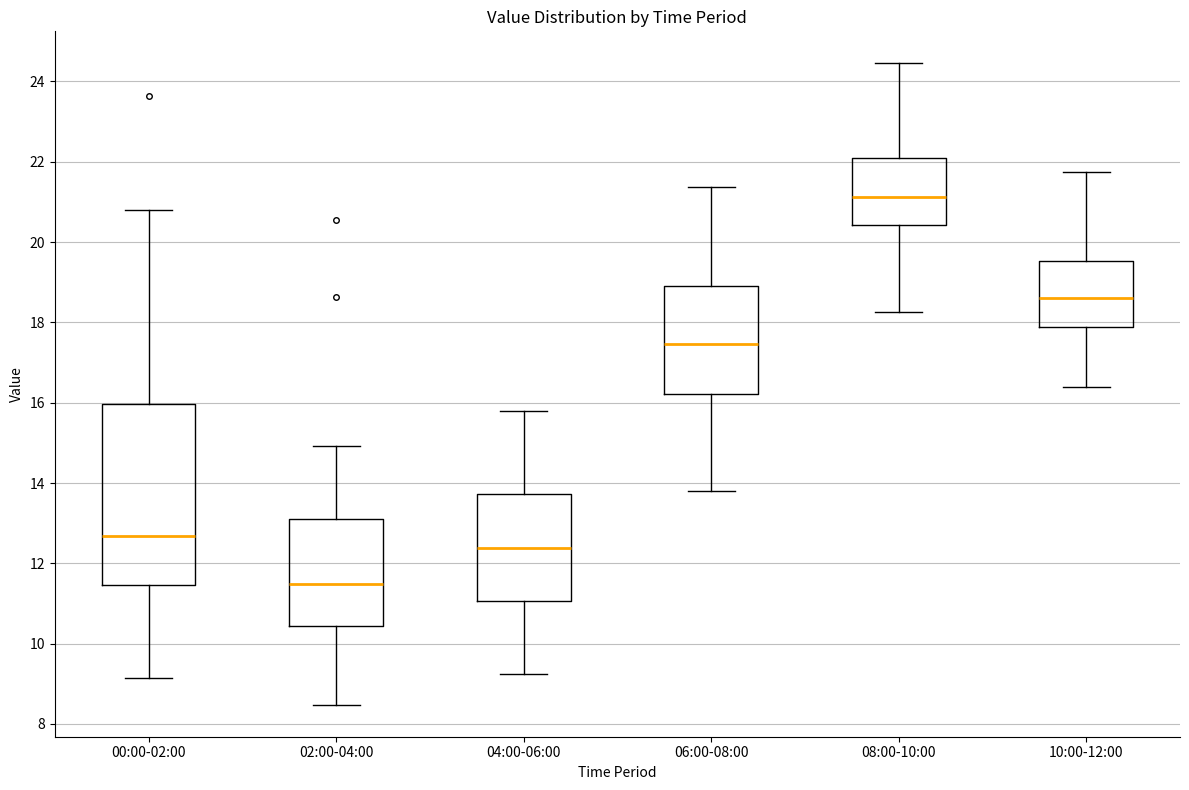

Which box's median line is the lowest?

02:00-04:00